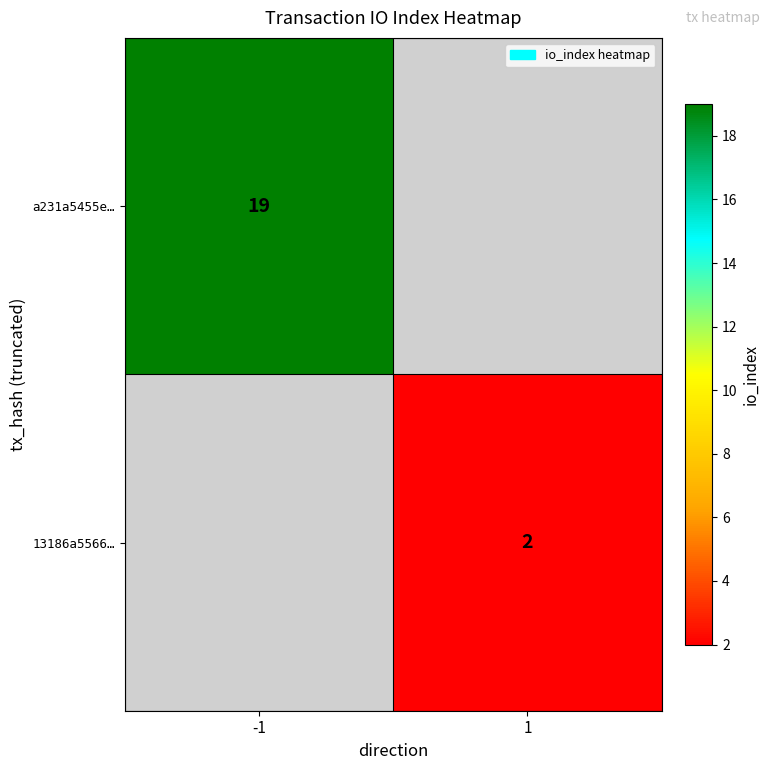

True or false: a231a5455e… has a value of 12 at -1.

False